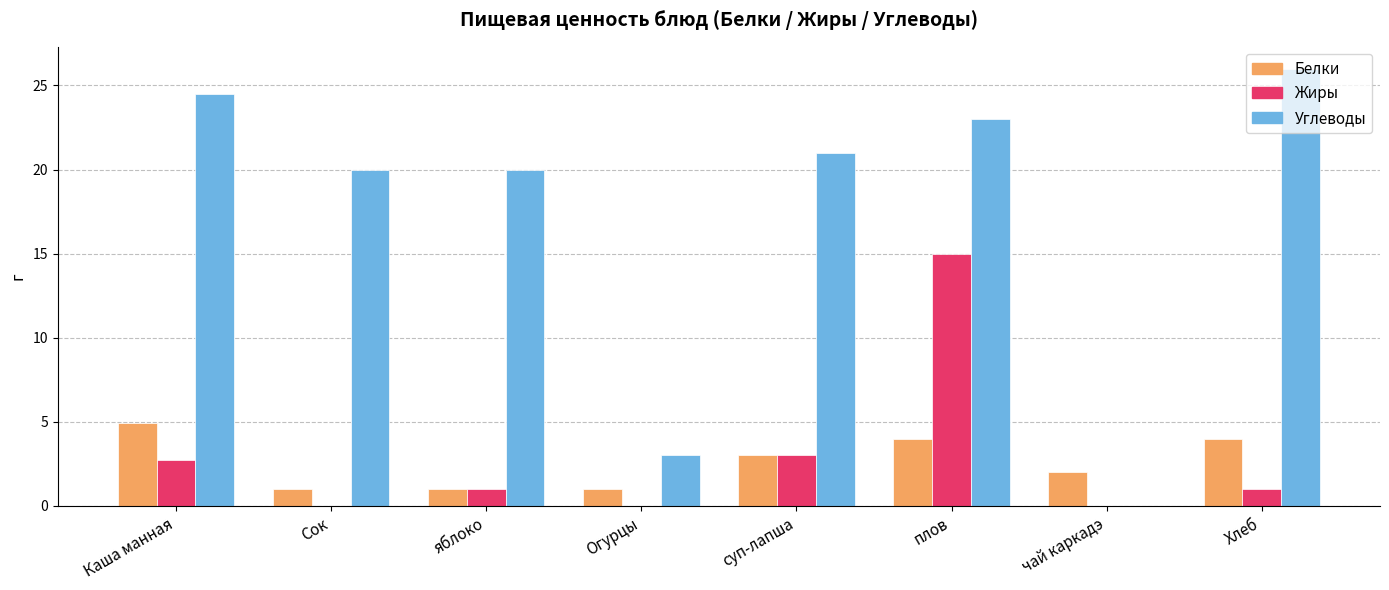

What is the sum of all Углеводы values?

137.5